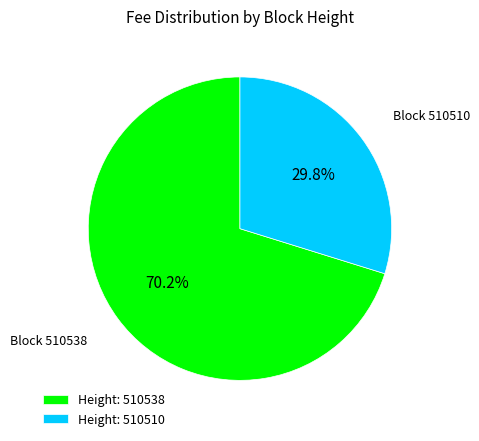

Is there any slice that represents more than half of the pie?

Yes